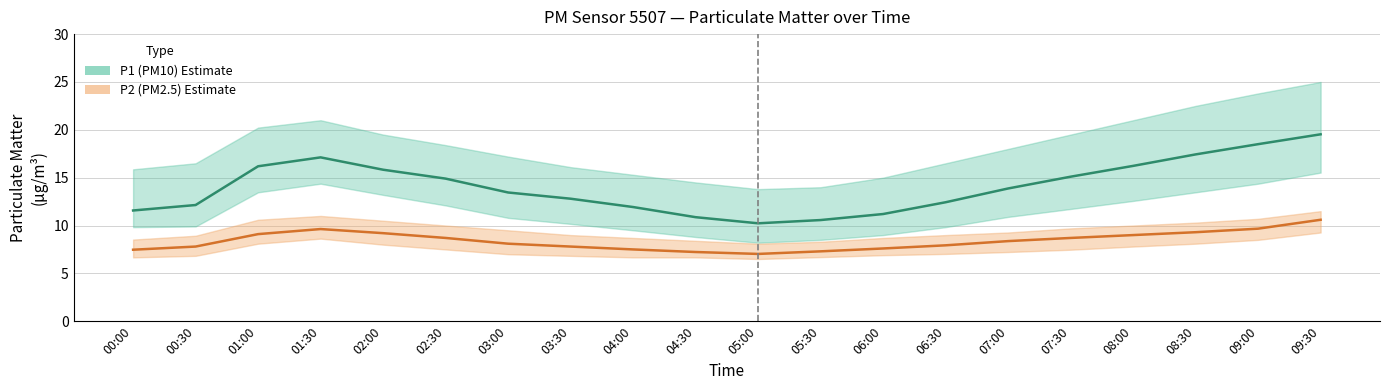

Rank the series by their maximum value, from lowest to highest.

P2 (PM2.5) Estimate, P1 (PM10) Estimate